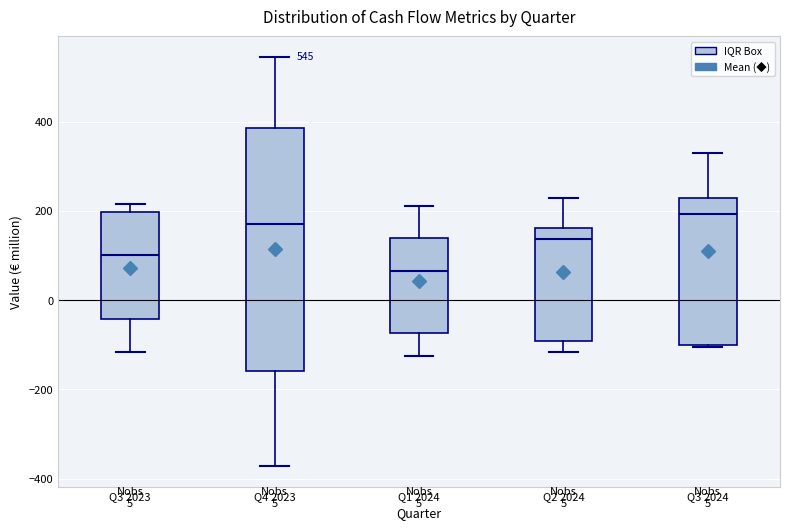

Which box is the tallest, from its lower edge to its upper edge?

Q4 2023